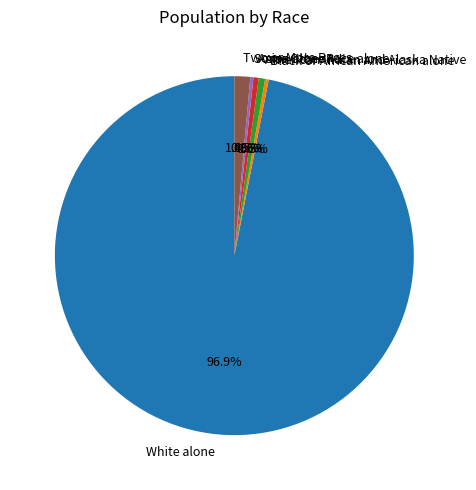

To the nearest percent, what is the difference between the largest and smallest slice percentages?

97%